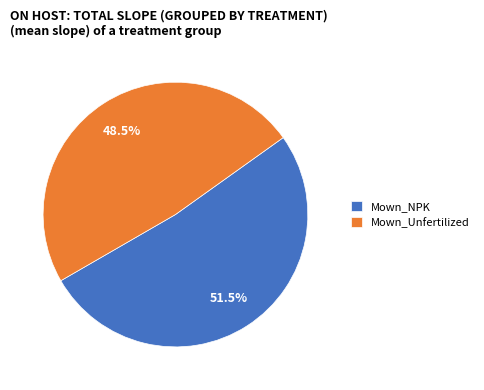

Combined, do Mown_NPK and Mown_Unfertilized account for over 50%?

Yes